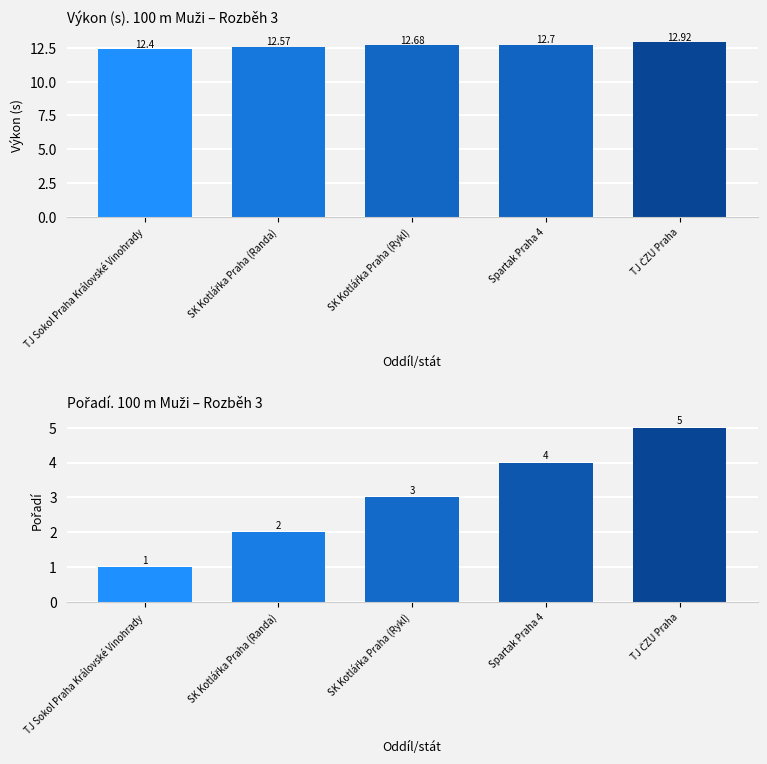

What is the minimum value shown in the chart?

1.0